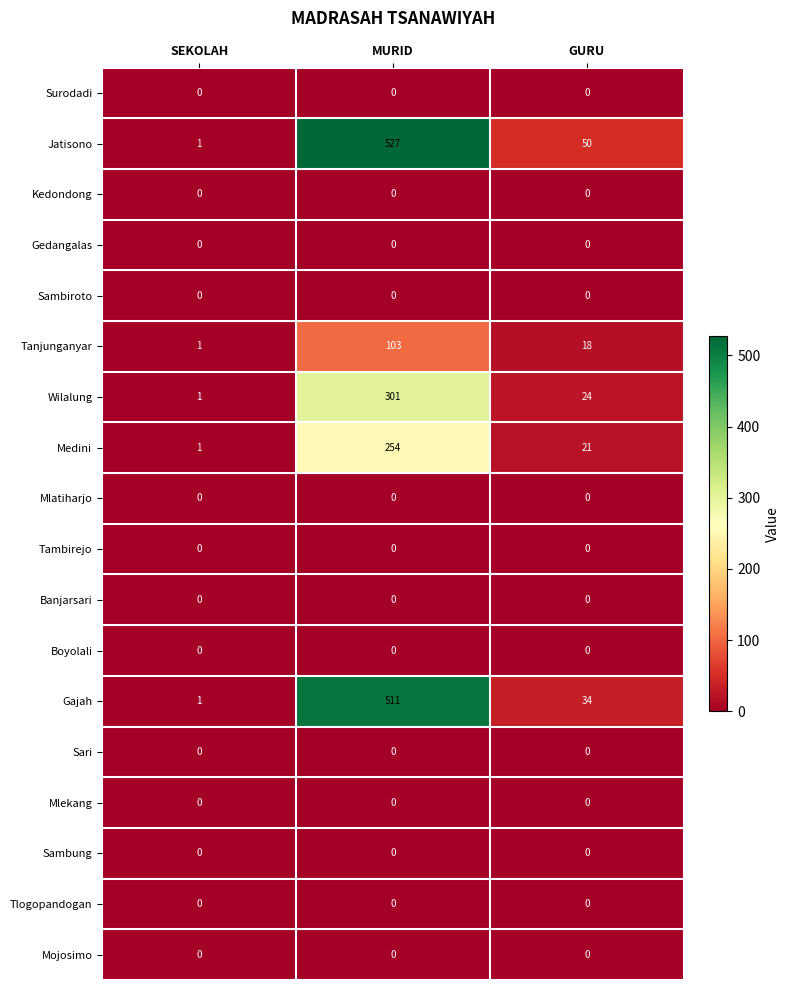

Which series changed the most between SEKOLAH and MURID?

Jatisono